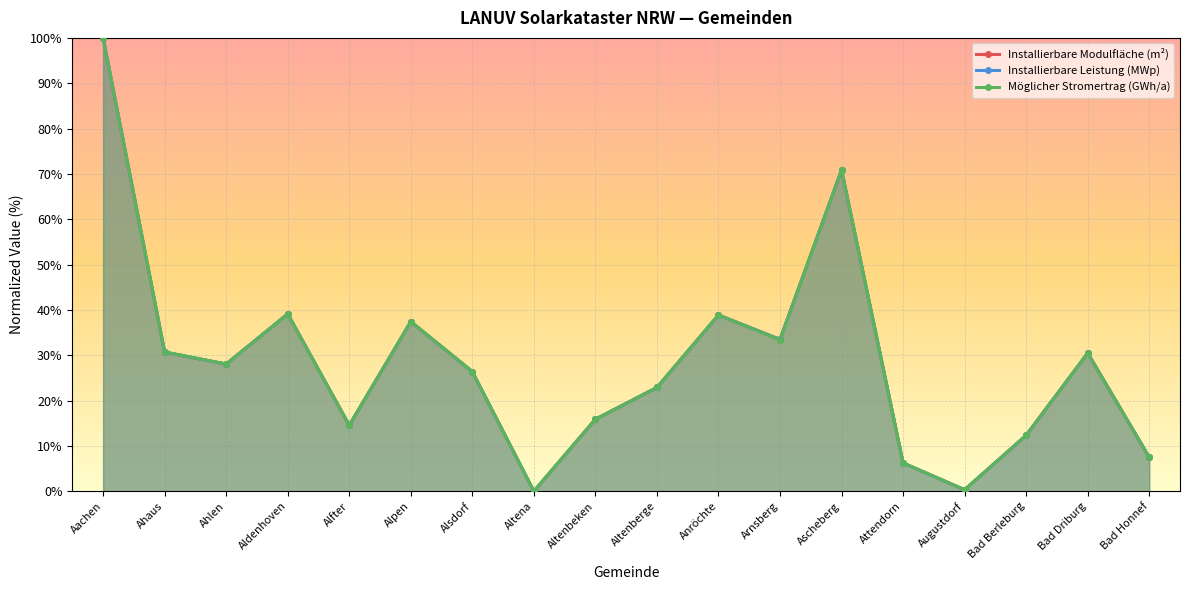

Reading left to right, transcribe all the data shown in this chart.

Installierbare Modulfläche (m²): Aachen=100.0	Ahaus=30.7	Ahlen=28.0	Aldenhoven=39.1	Alfter=14.5	Alpen=37.4	Alsdorf=26.4	Altena=0.0	Altenbeken=15.9	Altenberge=22.9	Anröchte=38.9	Arnsberg=33.5	Ascheberg=70.8	Attendorn=6.2	Augustdorf=0.3	Bad Berleburg=12.3	Bad Driburg=30.5	Bad Honnef=7.5
Installierbare Leistung (MWp): Aachen=100.0	Ahaus=30.7	Ahlen=28.0	Aldenhoven=39.1	Alfter=14.5	Alpen=37.4	Alsdorf=26.4	Altena=0.0	Altenbeken=15.9	Altenberge=22.9	Anröchte=38.9	Arnsberg=33.5	Ascheberg=70.9	Attendorn=6.2	Augustdorf=0.3	Bad Berleburg=12.3	Bad Driburg=30.5	Bad Honnef=7.5
Möglicher Stromertrag (GWh/a): Aachen=100.0	Ahaus=30.7	Ahlen=28.1	Aldenhoven=39.1	Alfter=14.6	Alpen=37.4	Alsdorf=26.4	Altena=0.0	Altenbeken=15.9	Altenberge=22.9	Anröchte=38.9	Arnsberg=33.4	Ascheberg=70.9	Attendorn=6.2	Augustdorf=0.3	Bad Berleburg=12.3	Bad Driburg=30.5	Bad Honnef=7.5